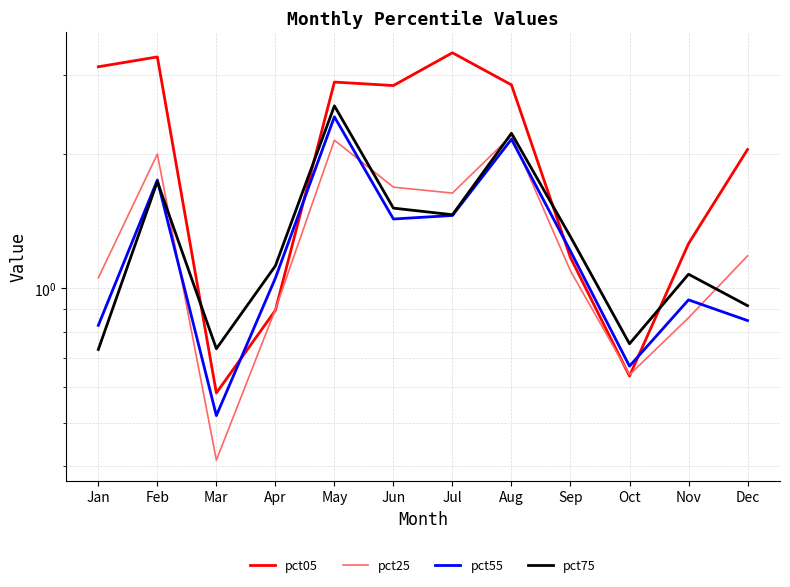

What is the value of the pct75 point at the 5th from the left?

2.6